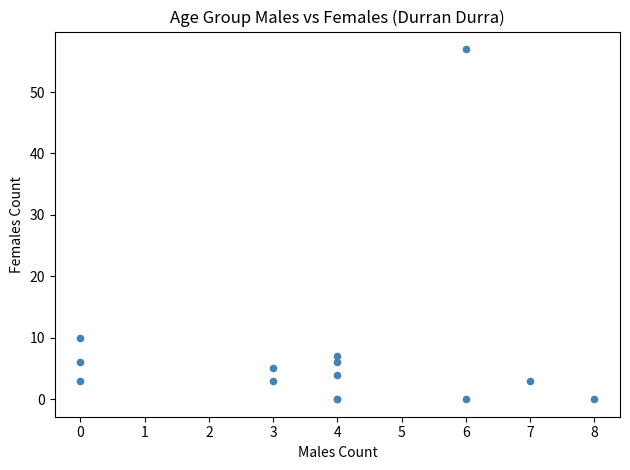

What Y value in the scatter plot is closest to 28?

10